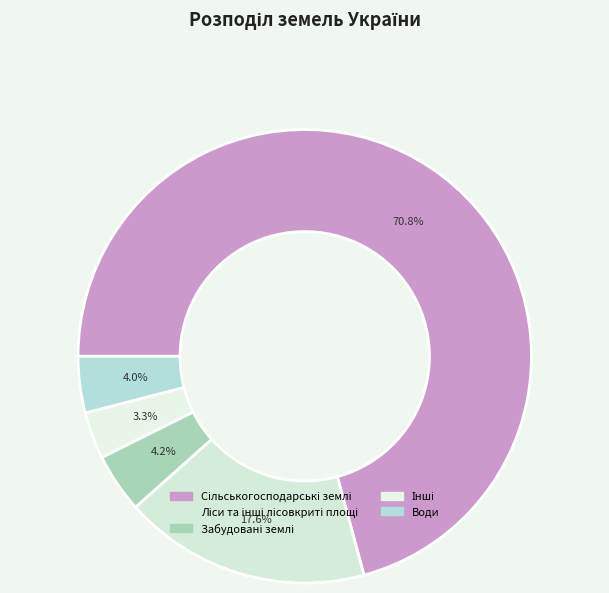

Is there a majority slice in this chart?

Yes